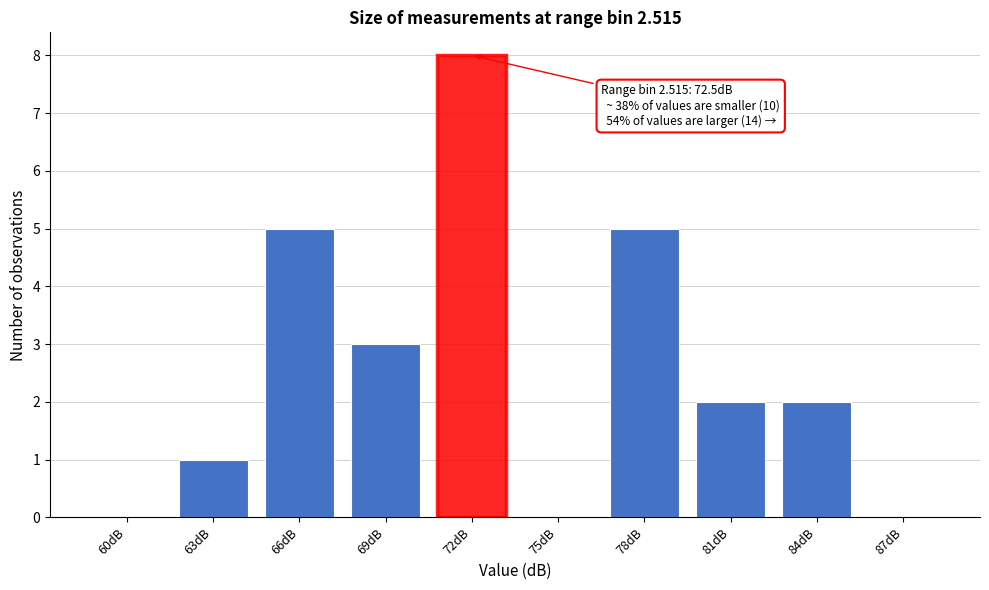

Reading left to right, what are all the values shown in this chart?

60dB=0	63dB=1	66dB=5	69dB=3	72dB=8	75dB=0	78dB=5	81dB=2	84dB=2	87dB=0